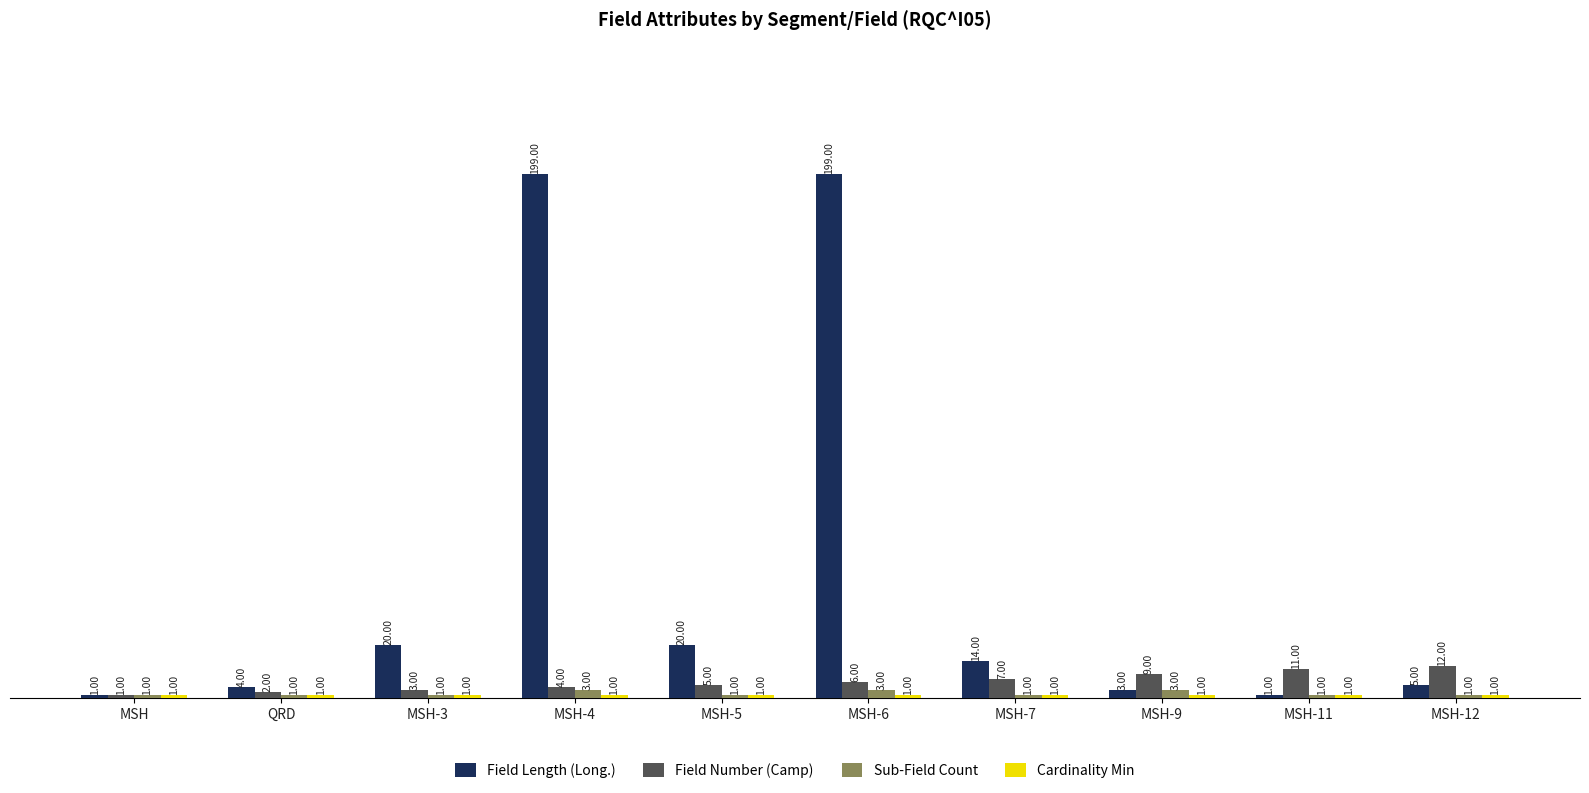

What is the value of the Field Number (Camp) bar at the 4th from the left?

4